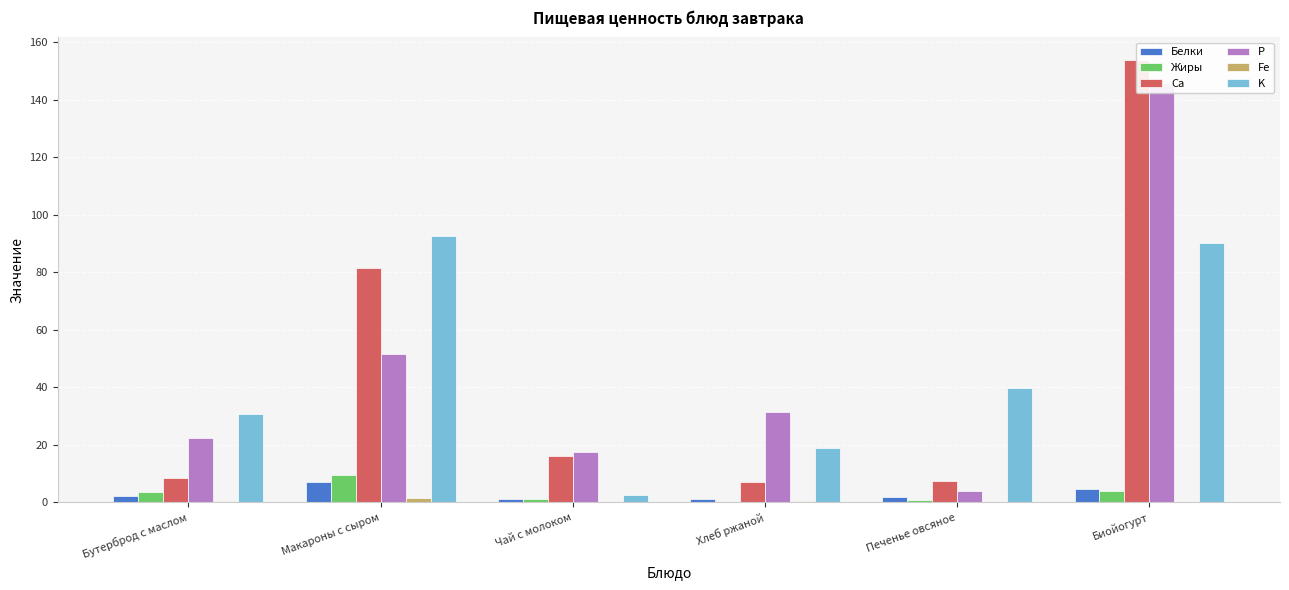

At which category does the chart reach its peak across all series?

Биойогурт